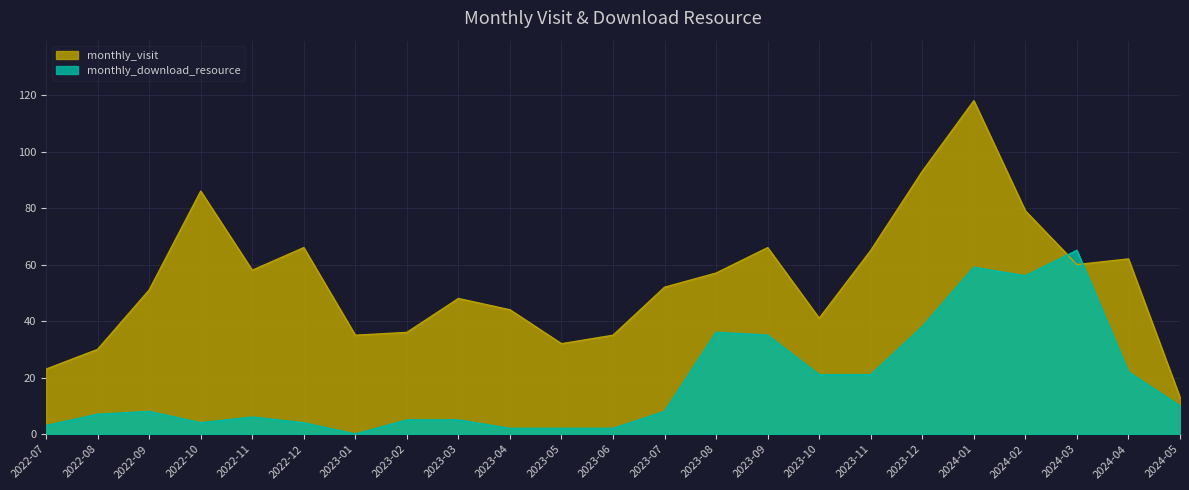

How many values in the monthly_download_resource series are below 8?

11